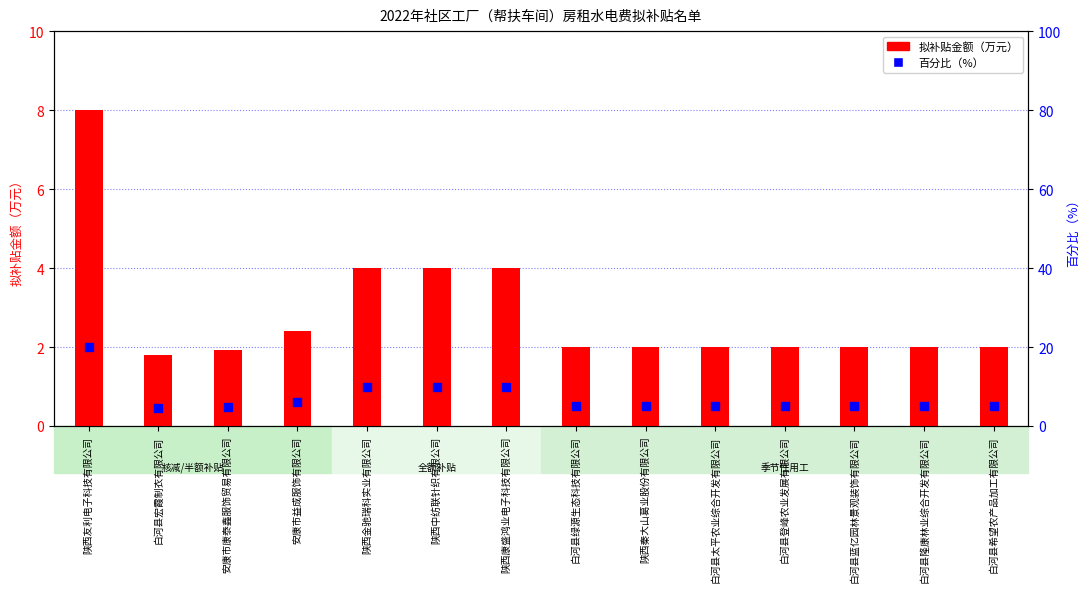

At which category is the sum across all series the highest?

陕西友利电子科技有限公司